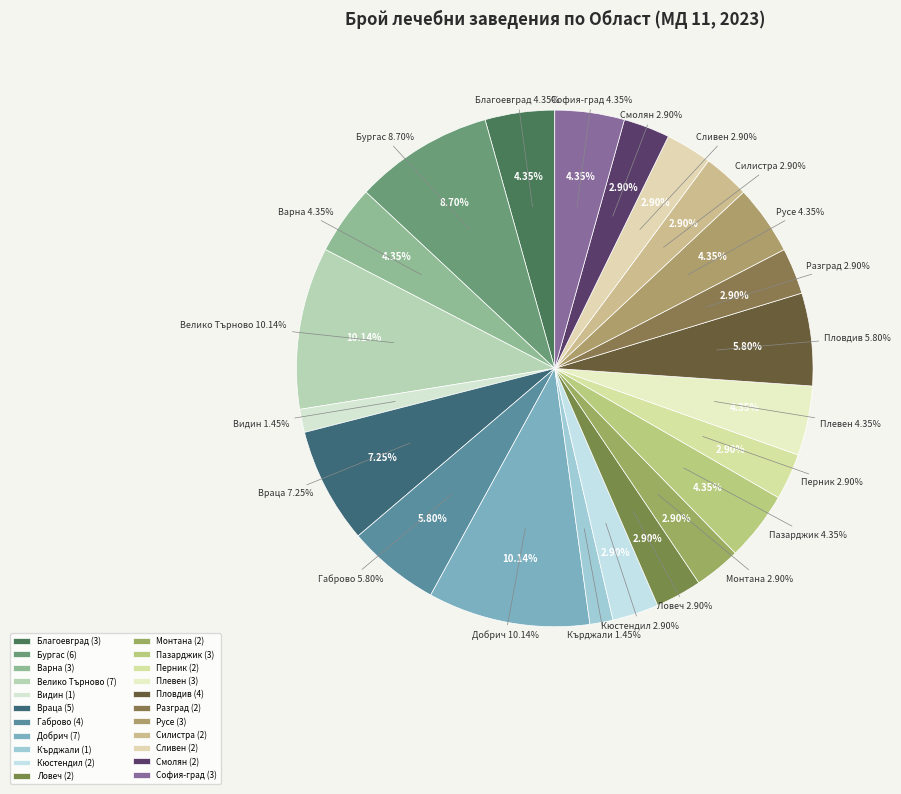

Approximately how many times larger is the value at София-град compared to Разград?

1.5